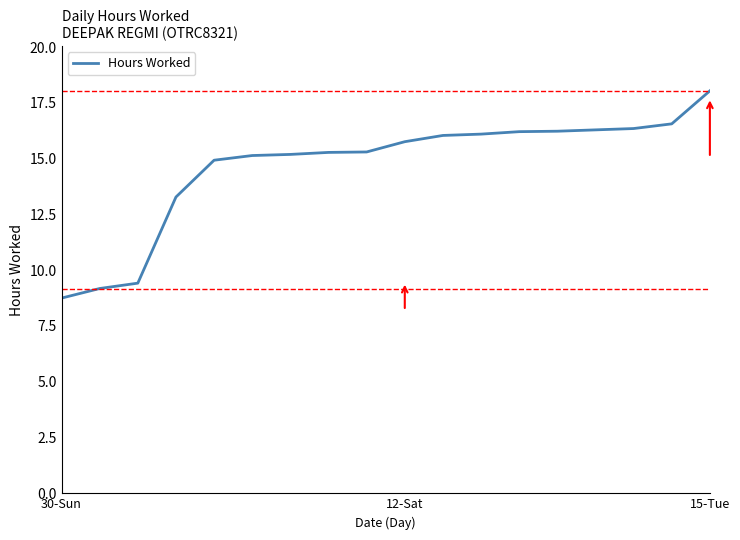

What is the difference between the maximum and second lowest values?

8.9